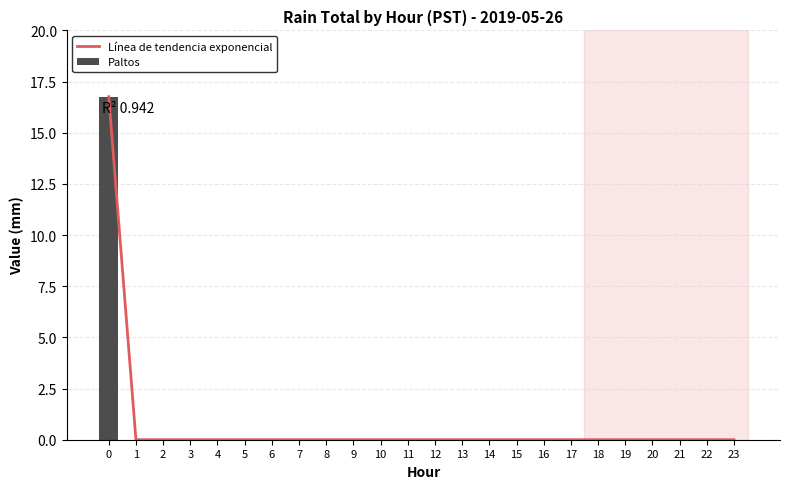

What is the difference between the maximum and minimum values in the Paltos series?

16.8